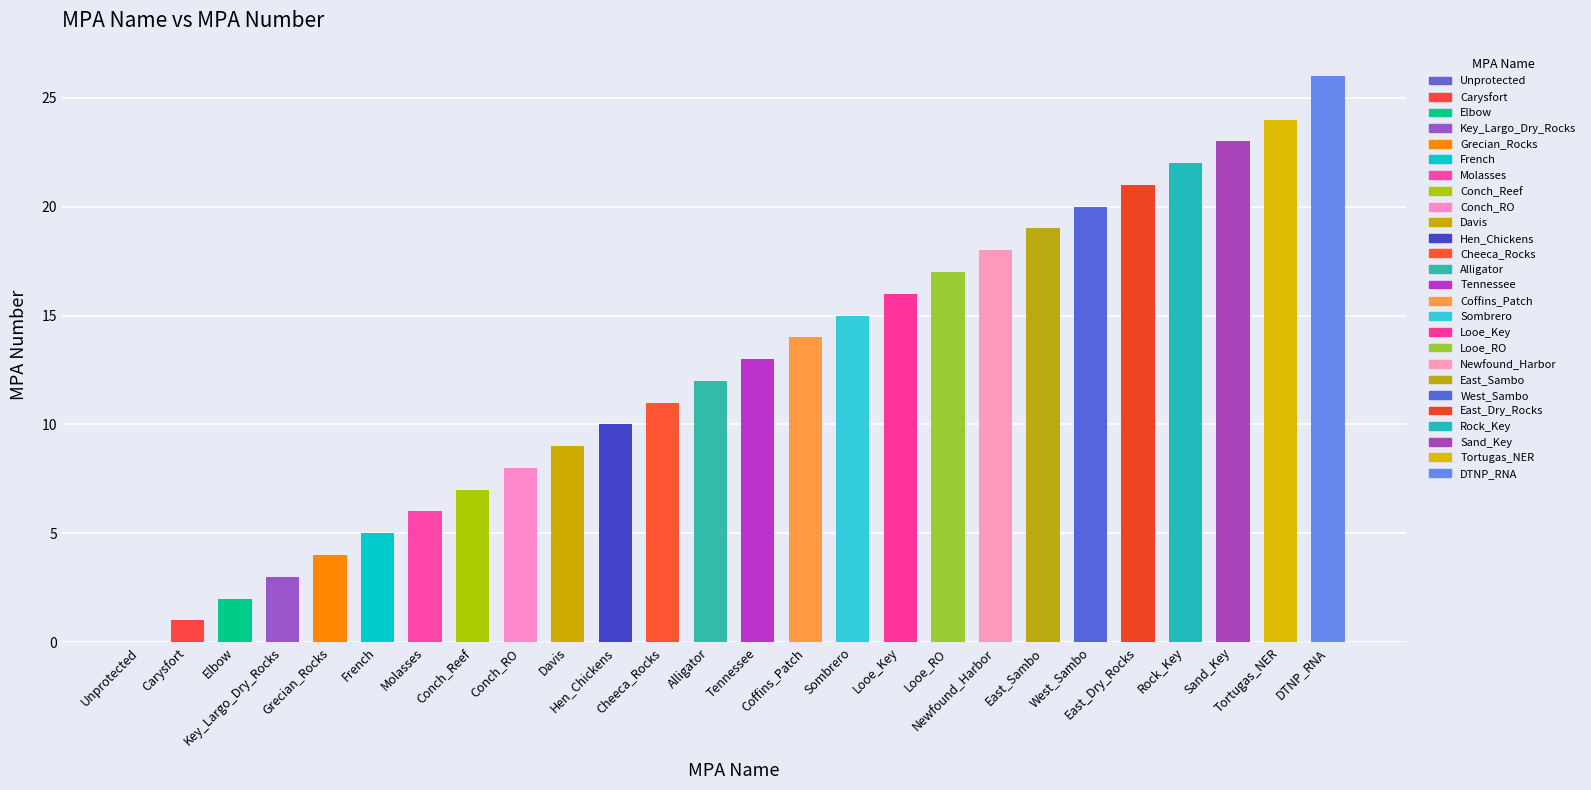

What is the average value?

13